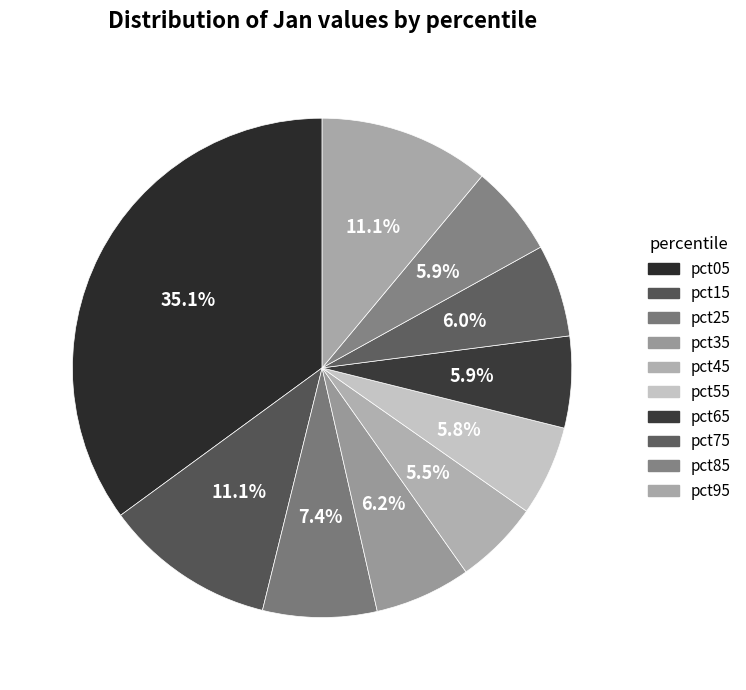

Is there any slice that represents more than half of the pie?

No